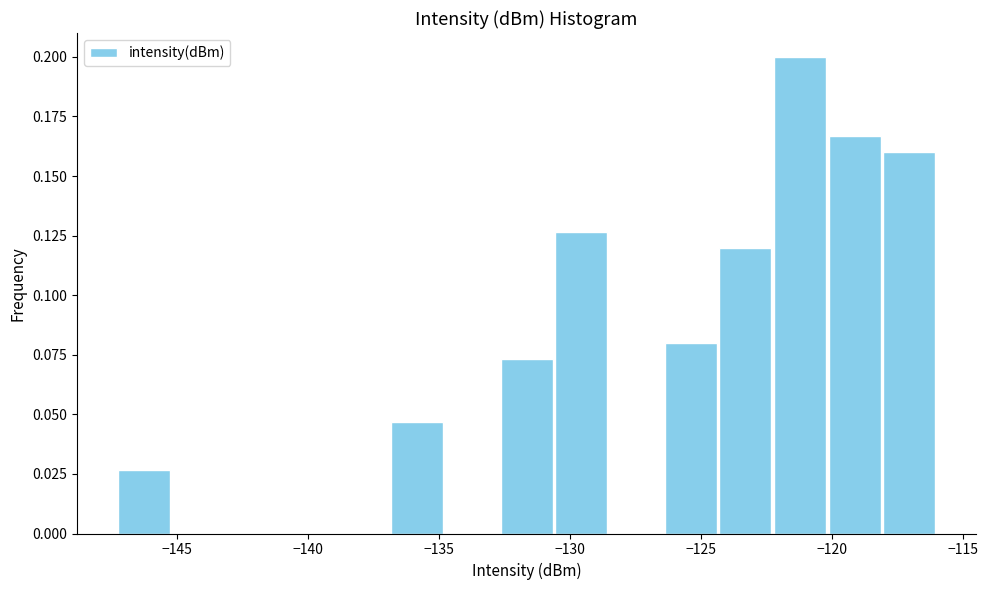

Reading left to right, transcribe this chart: for each bar, give the range it covers on the x-axis and its height. Neither the bar edges nor the heights are printed on the chart, so give them approximately, as read against the axes.

-147.5 to -145.0: 0.025
-145.0 to -143.0: 0
-143.0 to -141.0: 0
-141.0 to -139.0: 0
-139.0 to -137.0: 0
-137.0 to -134.5: 0.045
-134.5 to -132.5: 0
-132.5 to -130.5: 0.075
-130.5 to -128.5: 0.125
-128.5 to -126.5: 0
-126.5 to -124.5: 0.080
-124.5 to -122.0: 0.120
-122.0 to -120.0: 0.200
-120.0 to -118.0: 0.165
-118.0 to -116.0: 0.160